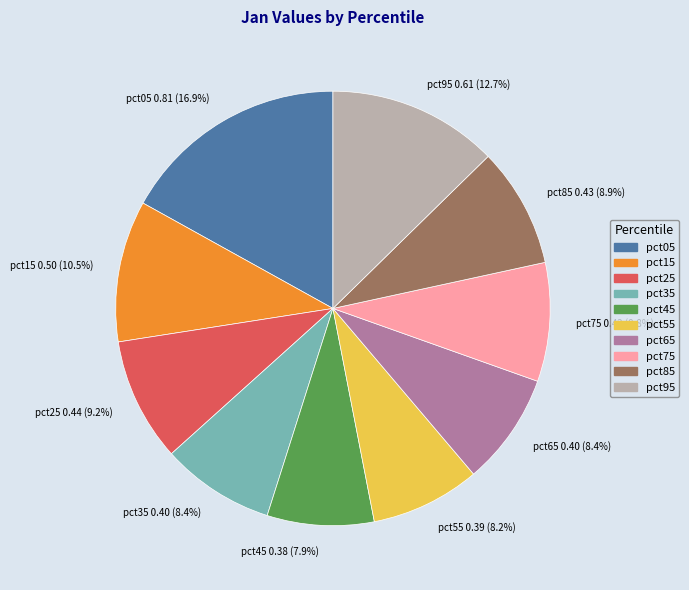

To the nearest percent, what is the combined percentage of pct55 and pct75?

17%